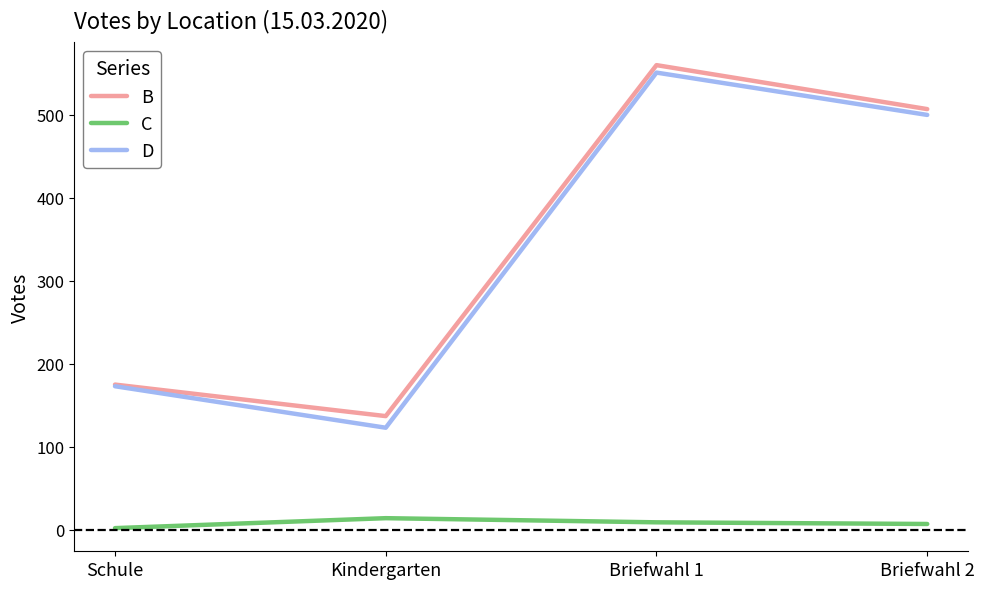

Between Kindergarten and Briefwahl 1, which series saw the biggest shift?

D